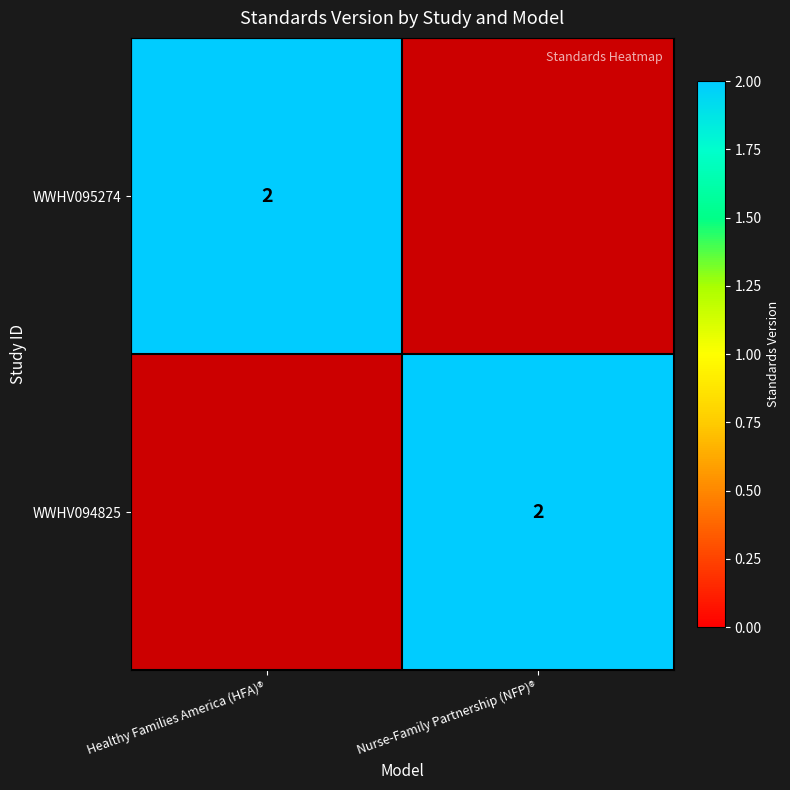

True or false: WWHV094825 has a value of 2 at Nurse-Family Partnership (NFP)®.

True